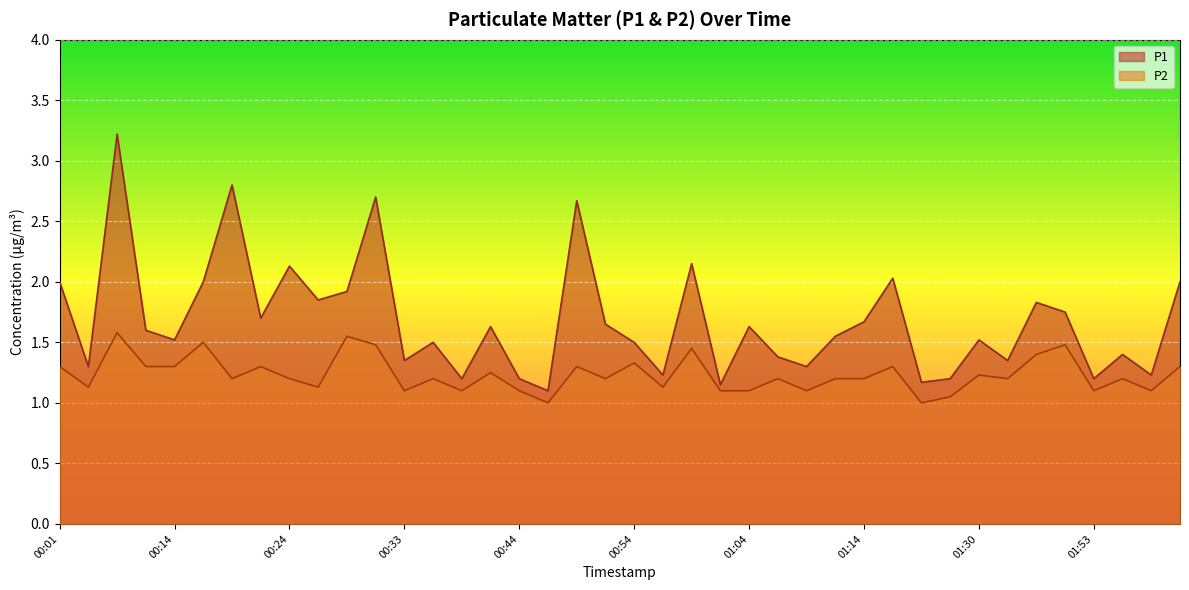

Where is the first local minimum for P1?

00:06